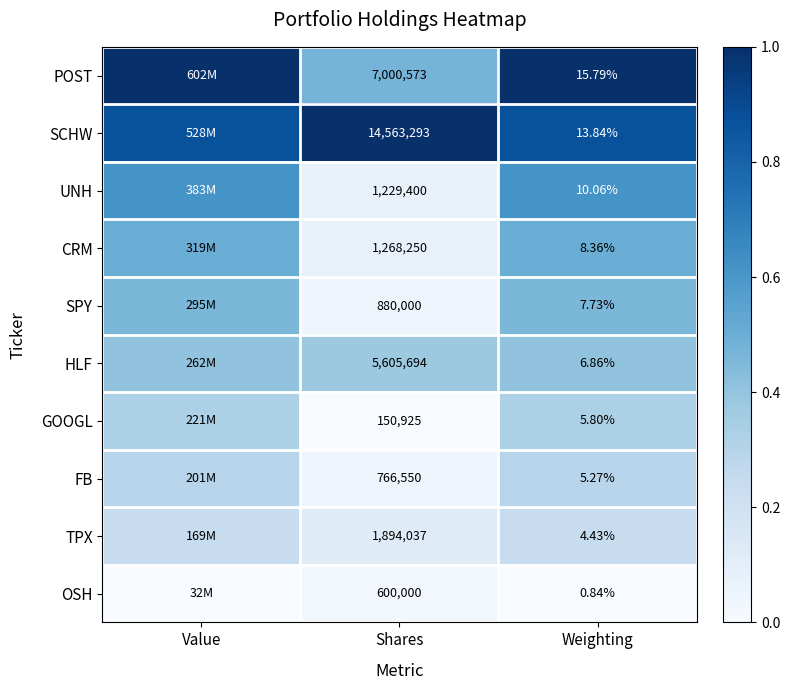

Between Weighting and Shares, which is larger?

Weighting